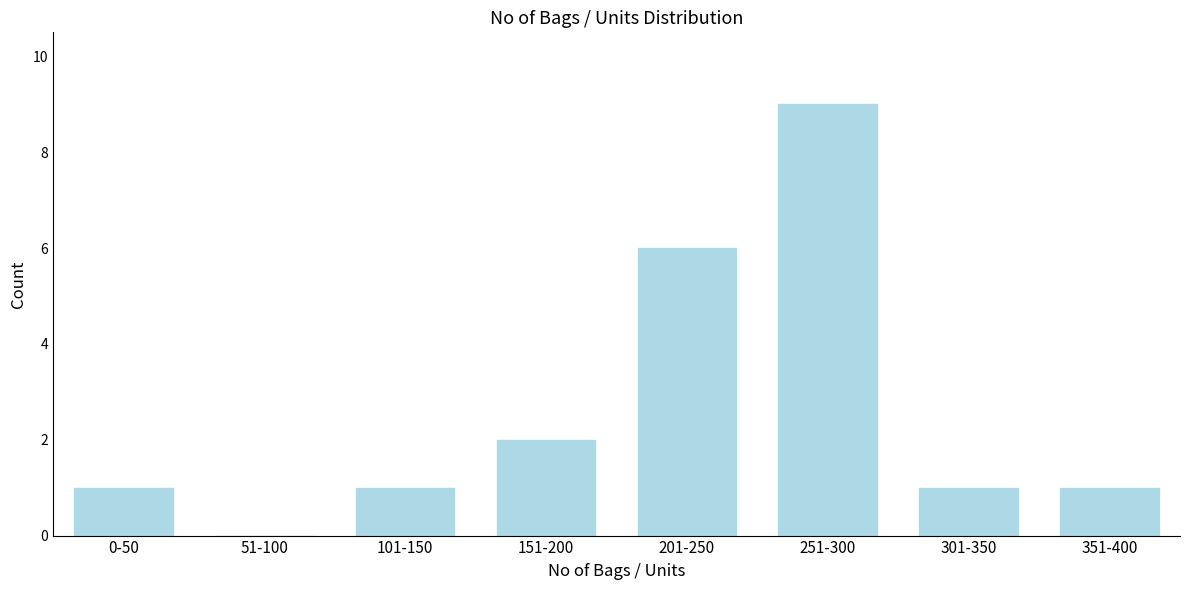

Reading right to left, what are all the values shown in this chart?

351-400=1	301-350=1	251-300=9	201-250=6	151-200=2	101-150=1	51-100=0	0-50=1